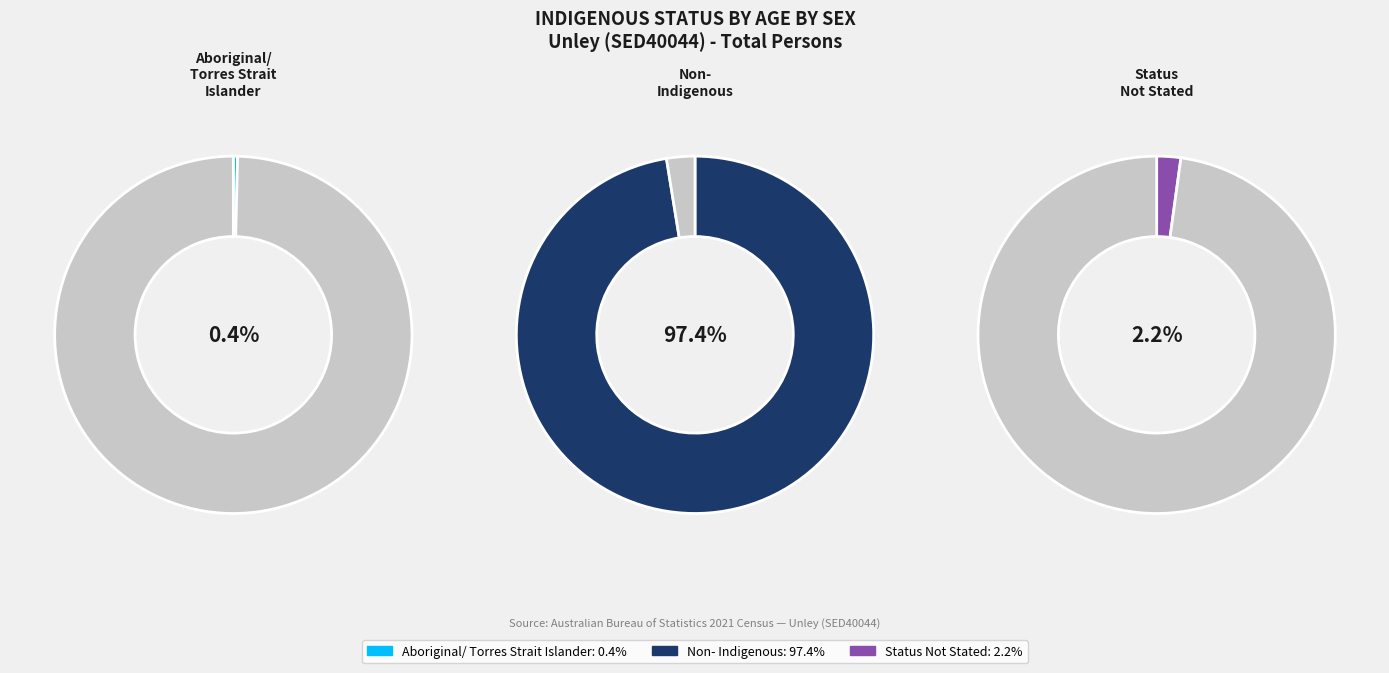

How many slices are in this pie chart?

3